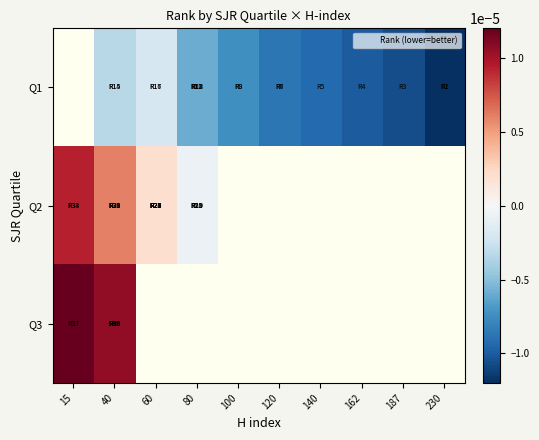

Is the value of Q3 at 40 greater than the value of Q1 at 140?

Yes